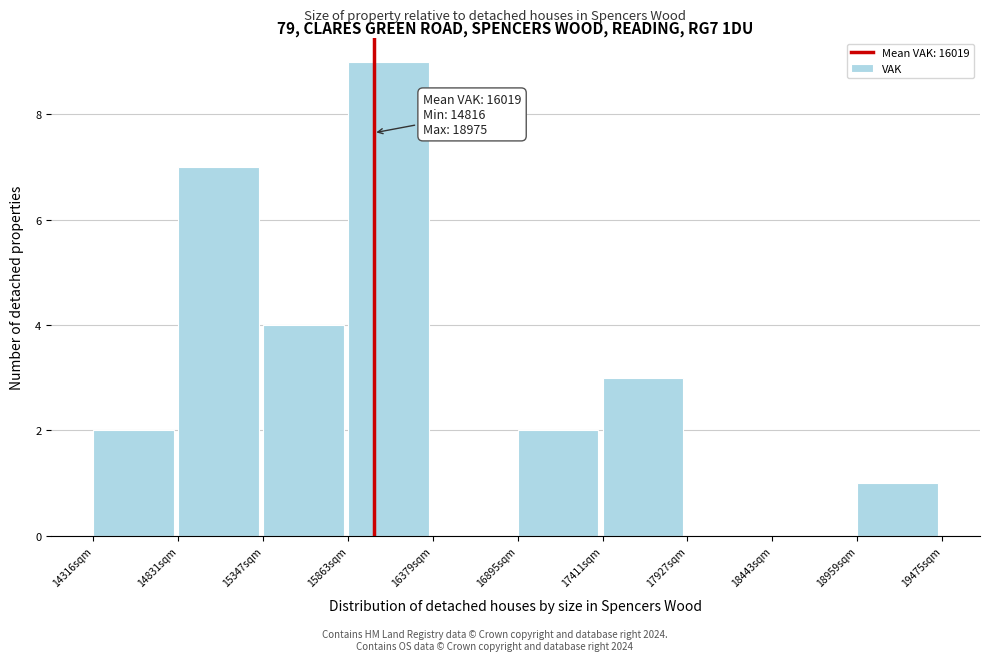

Which range on the x-axis has the tallest bar?

15900 to 16400